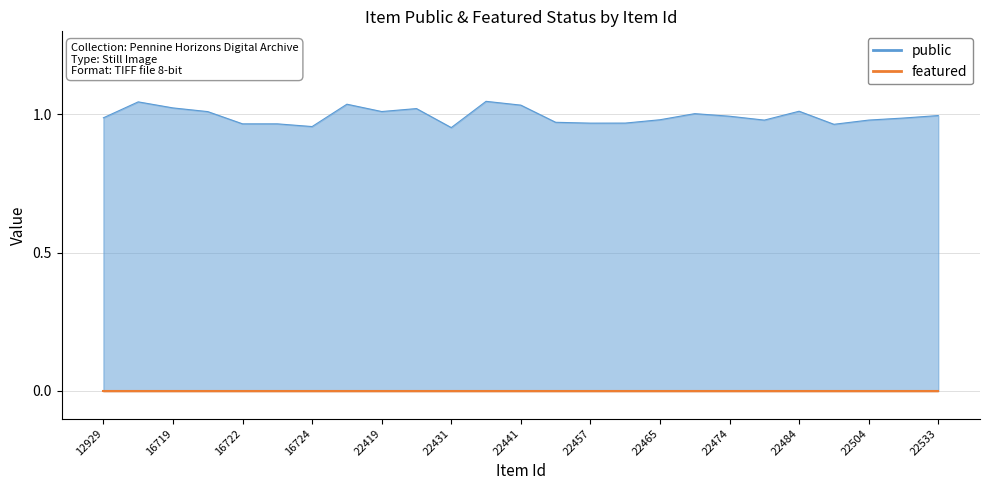

True or false: featured has more than 1 interior local peaks.

False